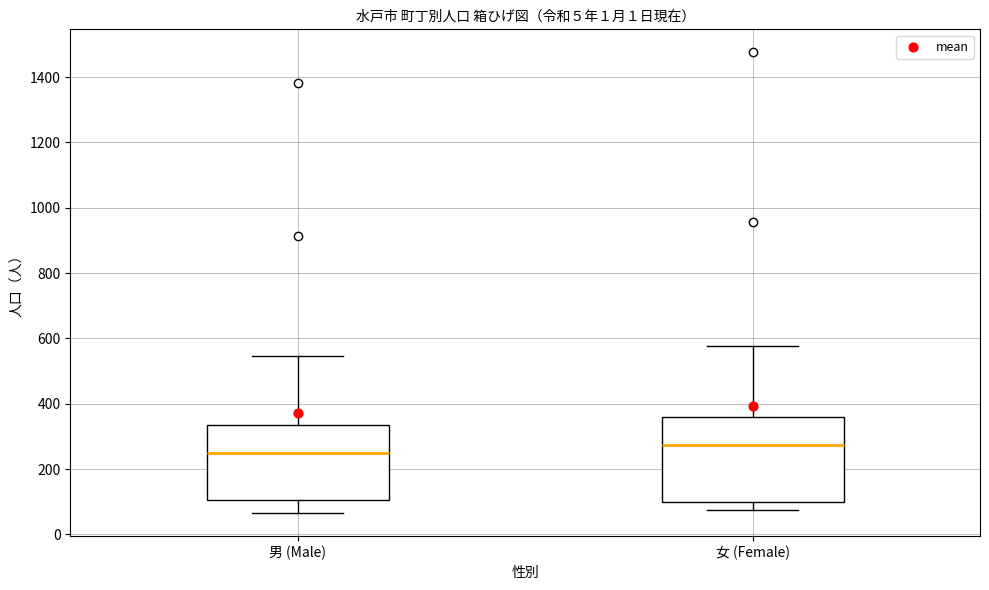

Where does the median line of the box for 男 (Male) sit on the y-axis? The values are not printed on the chart, so give them approximately, as read against the axis.

260